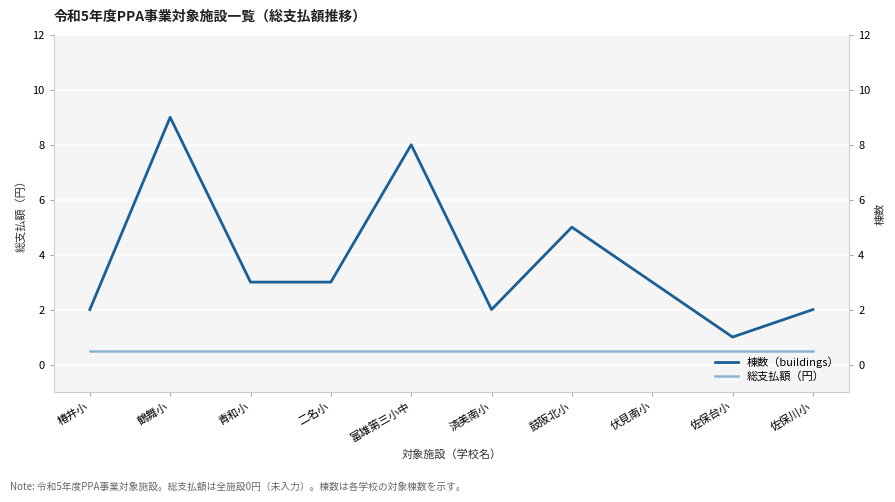

In 棟数（buildings）, how many points are higher than both neighbors (excluding endpoints)?

3